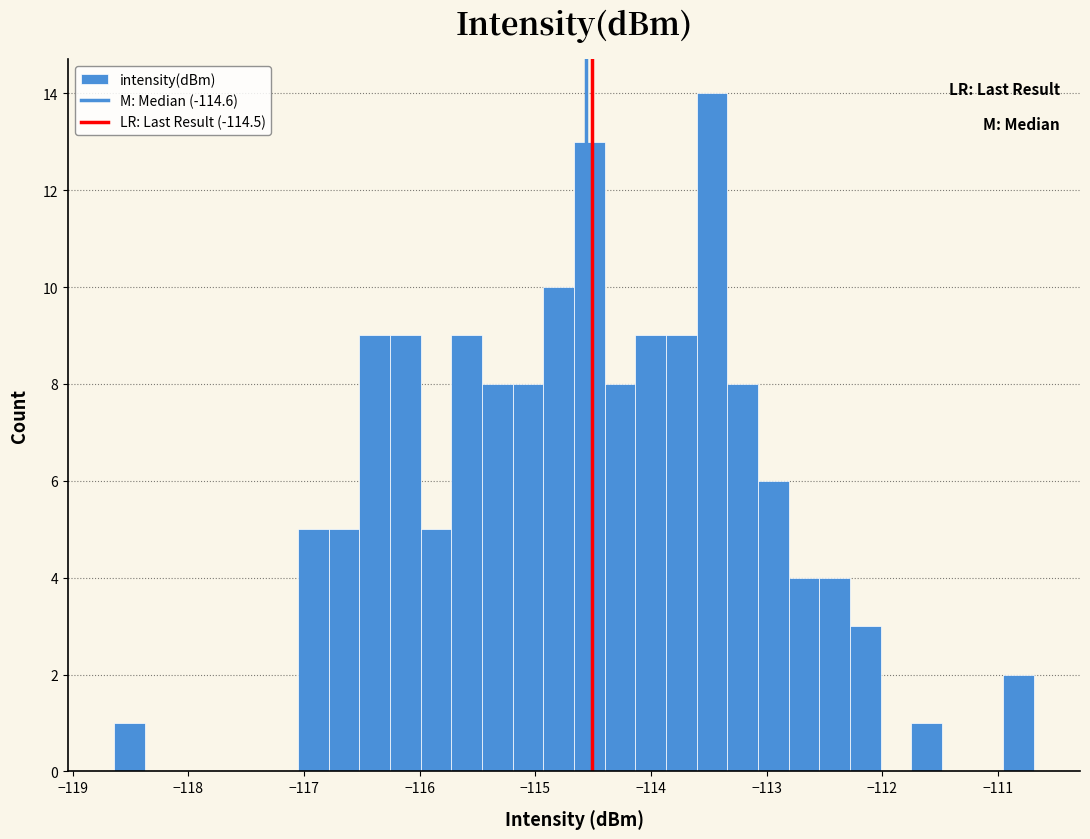

Read against the x-axis, roughly where is the centre of the tallest bar?

-113.5